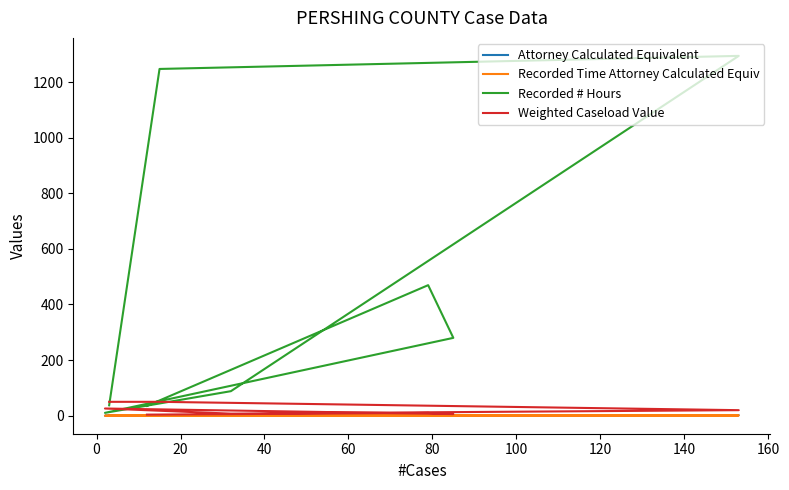

How many categories are shown in the chart?

8